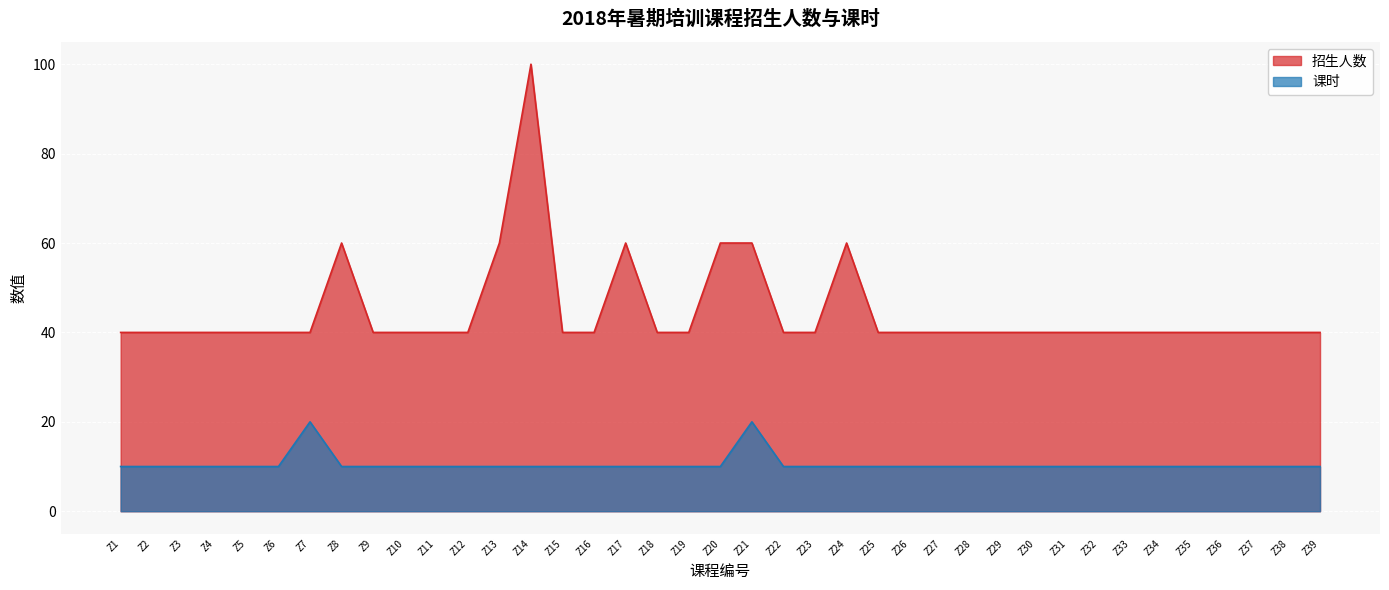

How many categories are shown in the chart?

39